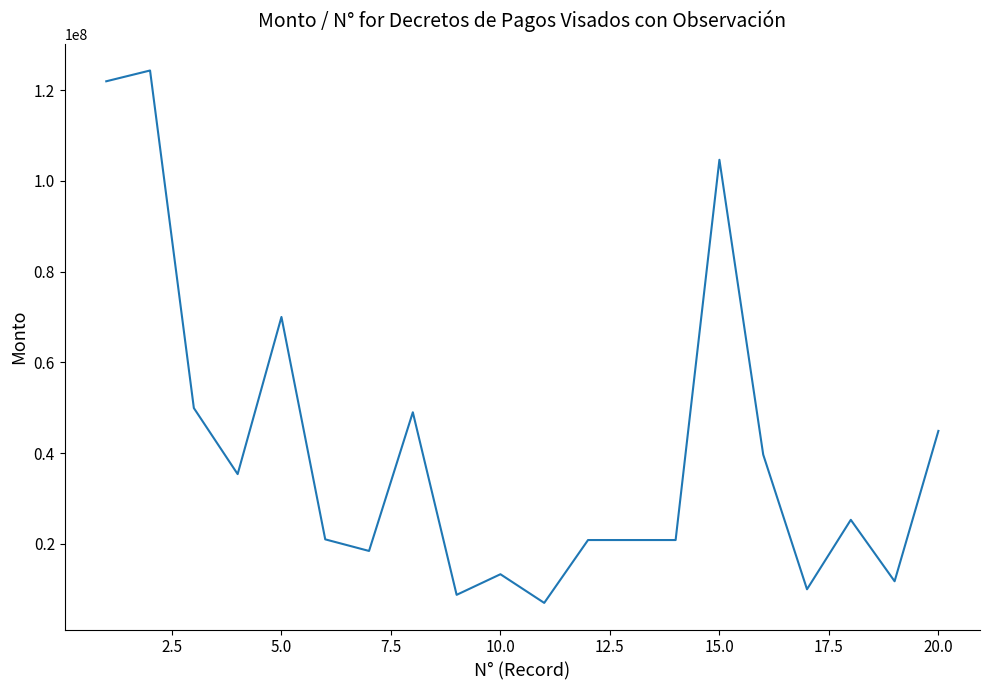

What is the minimum value shown in the chart?

7000000